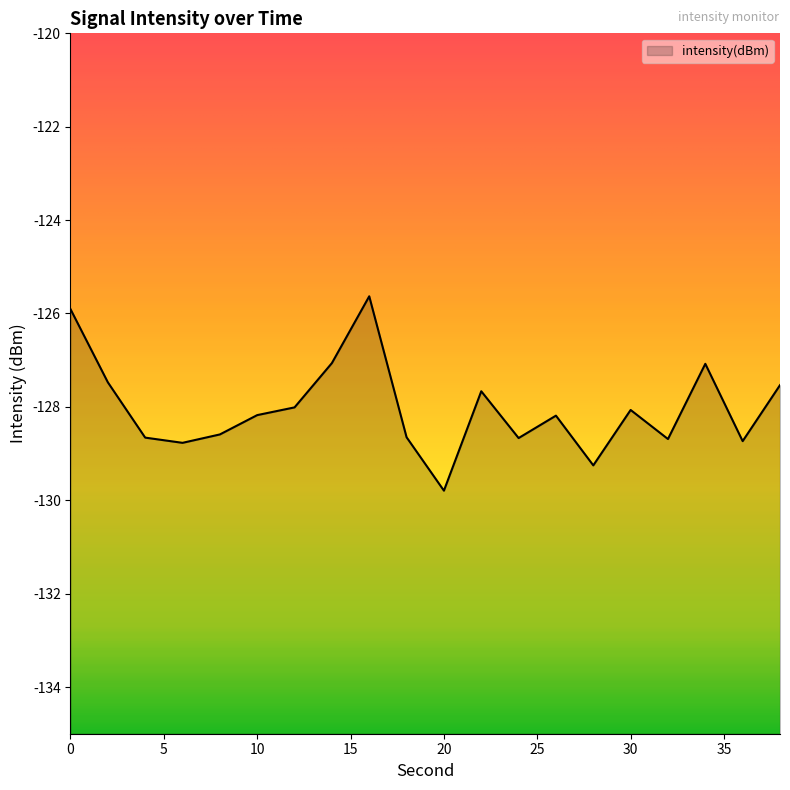

List the labels in order of value, largest first.

16, 0, 14, 34, 2, 38, 22, 12, 30, 10, 26, 8, 18, 4, 24, 32, 36, 6, 28, 20